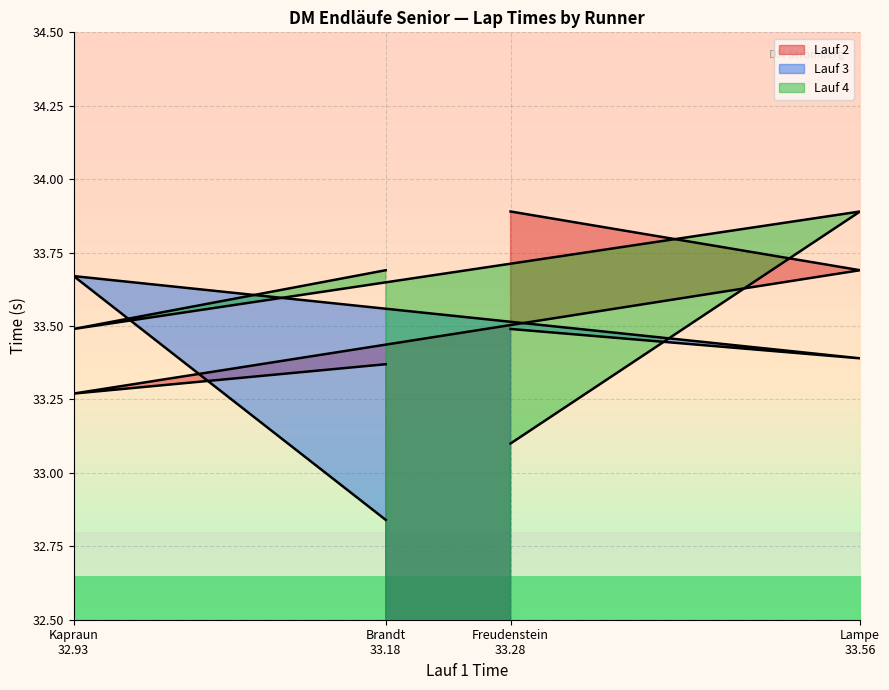

How many lines are shown in the chart?

3